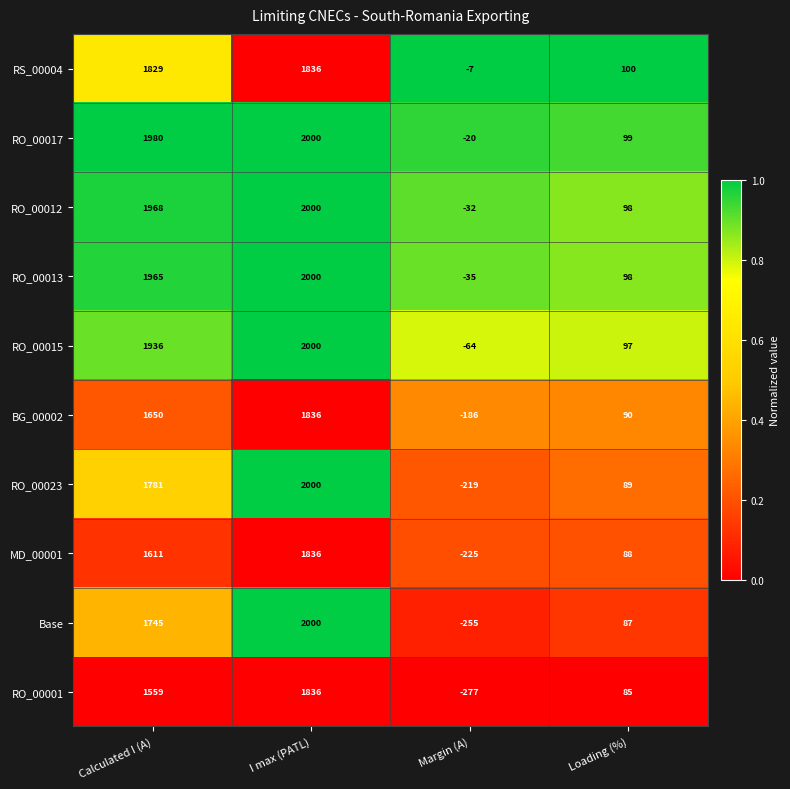

Which series has the widest spread of values?

Base